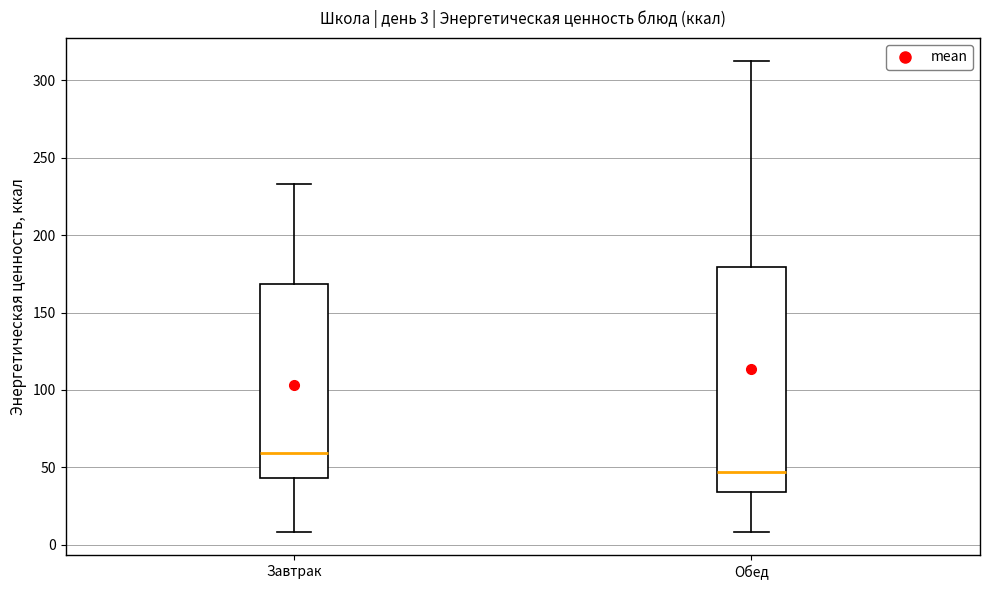

Which box has the highest median line?

Завтрак